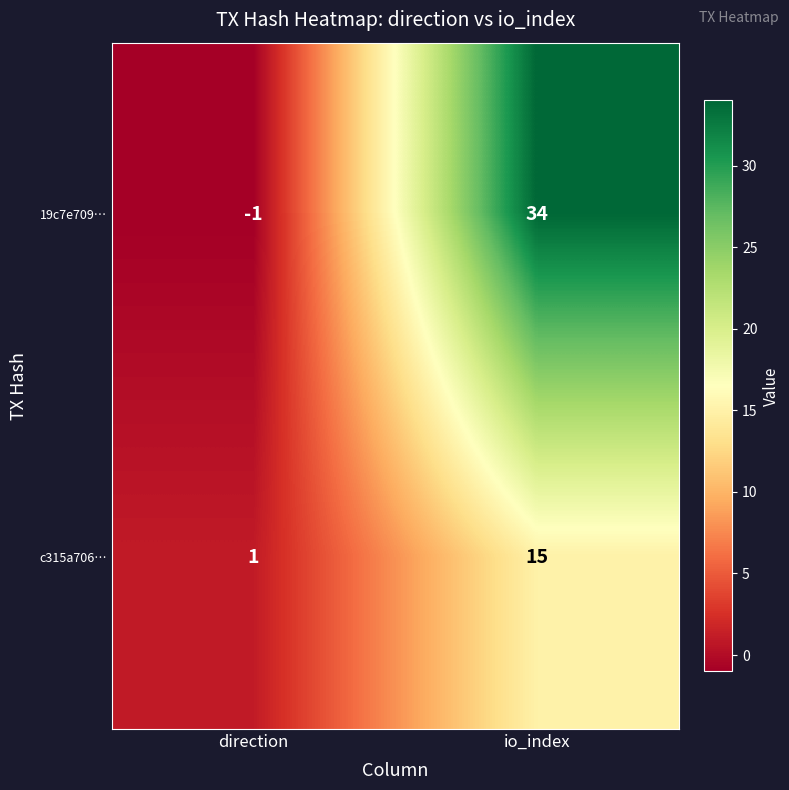

At which label does c315a706… reach its minimum?

direction